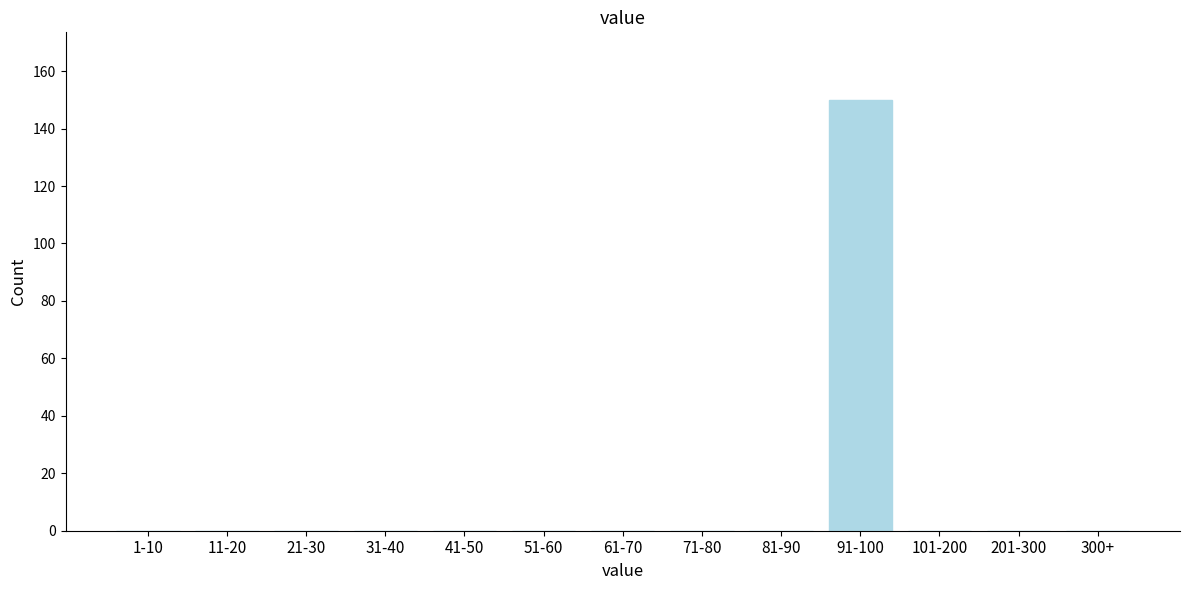

Reading right to left, what are all the values shown in this chart?

300+=0	201-300=0	101-200=0	91-100=150	81-90=0	71-80=0	61-70=0	51-60=0	41-50=0	31-40=0	21-30=0	11-20=0	1-10=0